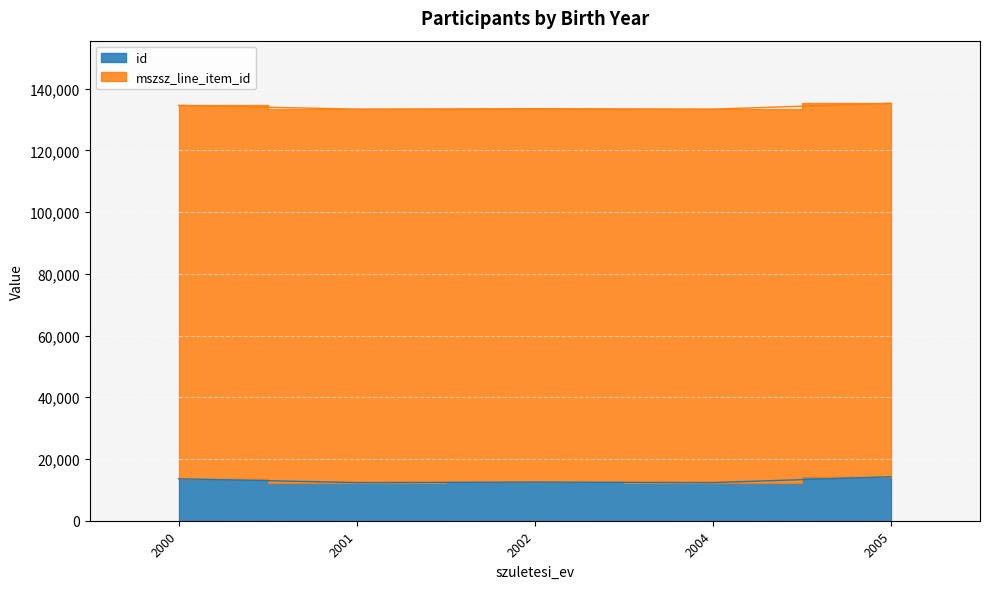

Reading left to right, extract all data points from this chart.

13576	12361	12506	12360	14260